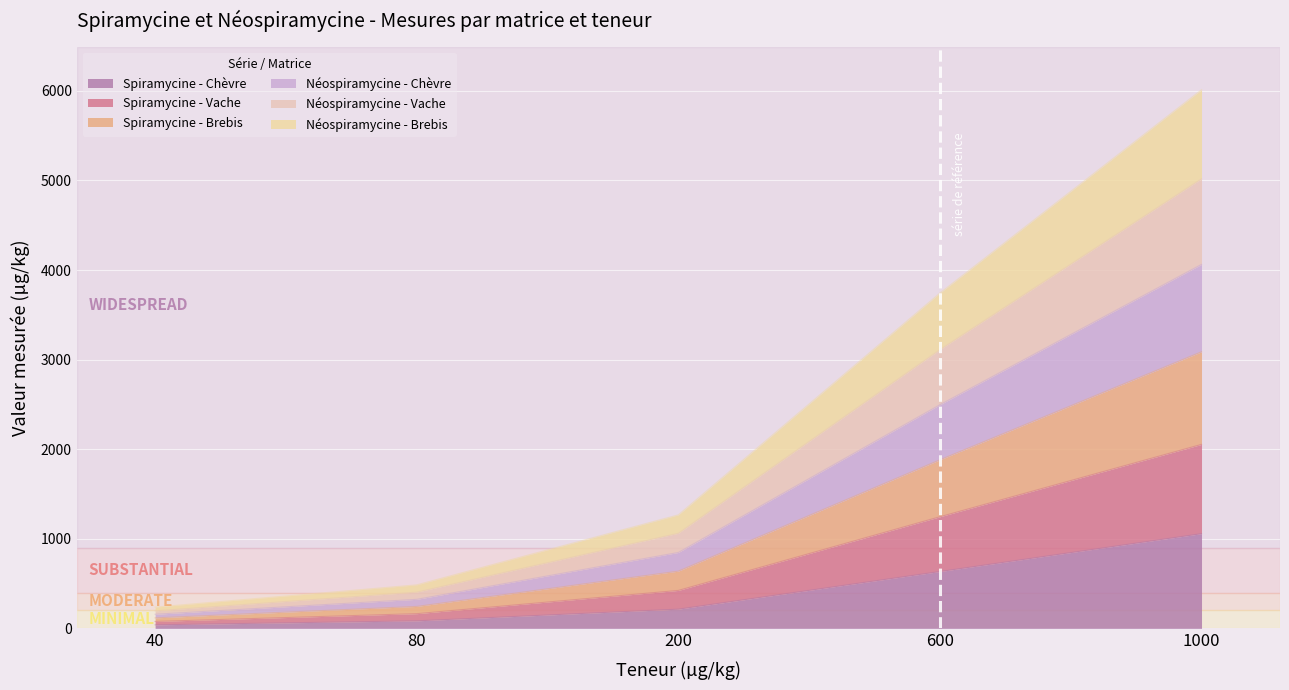

Is it true that Spiramycine - Chèvre equals 1057.0 at 1000?

True